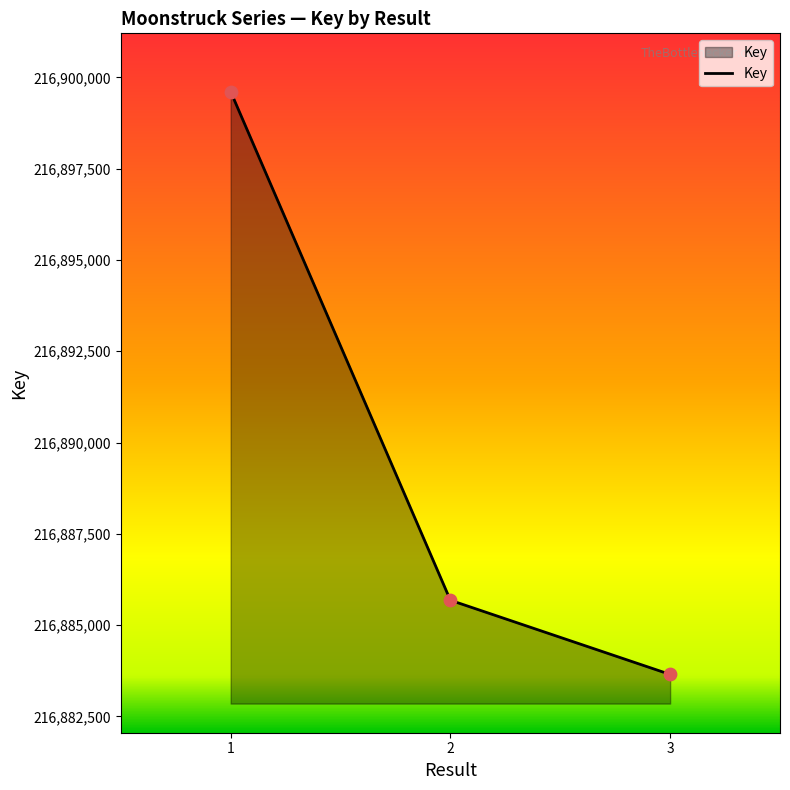

What is the ratio of the value at 3 to the value at 1?

1.0